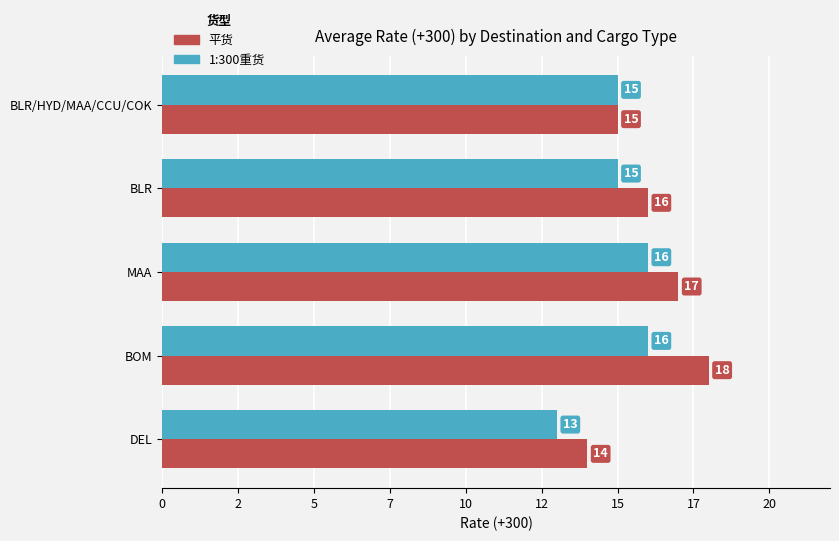

What is the greatest value displayed?

18